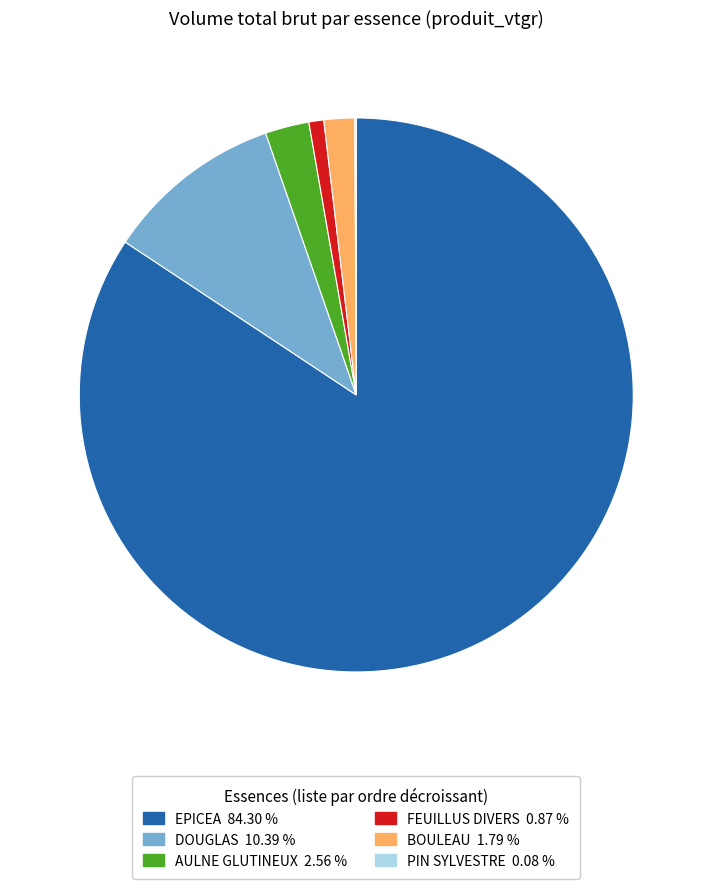

Which slice is the largest?

EPICEA